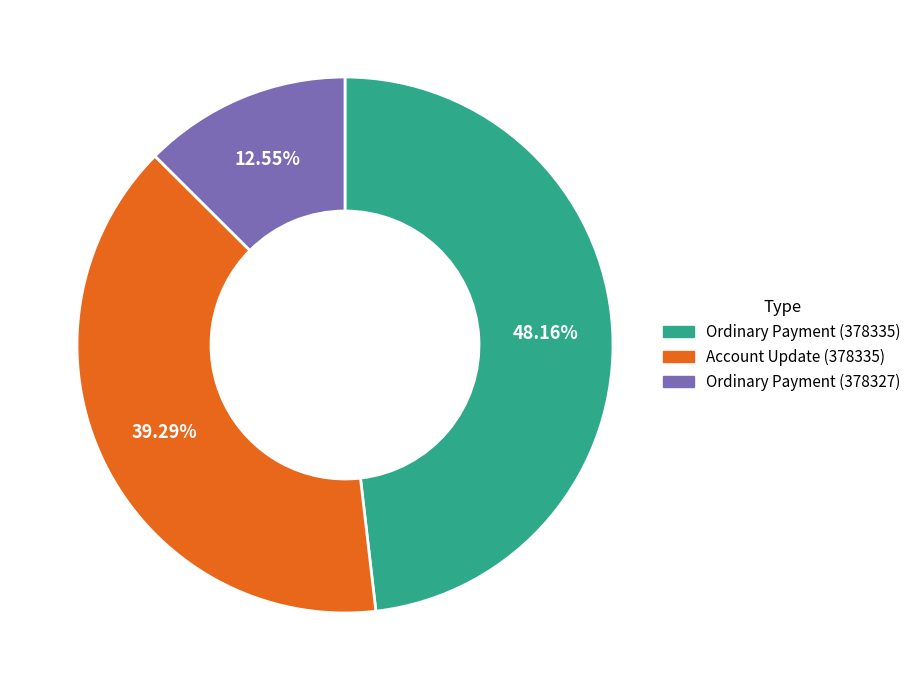

To the nearest percent, what percentage of the pie is Ordinary Payment (378335)?

48%